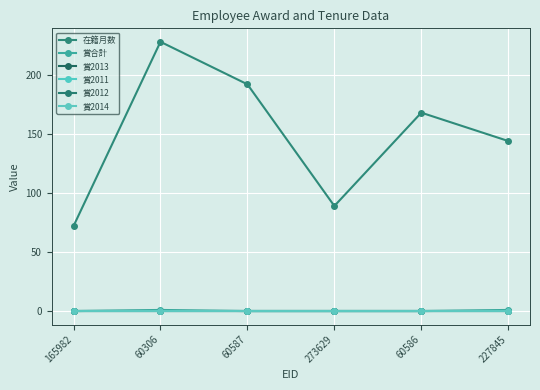

What is the label of the 5th point from the right?

60306